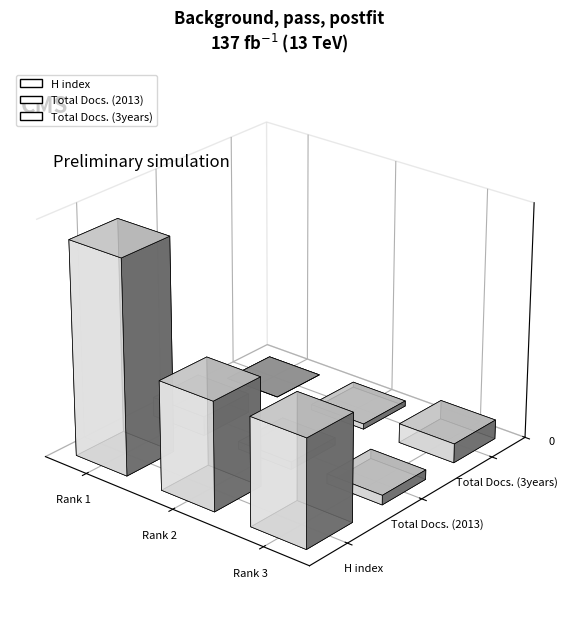

What is the difference between the Total Docs. (2013) values at Rank 1 and Rank 2?

11